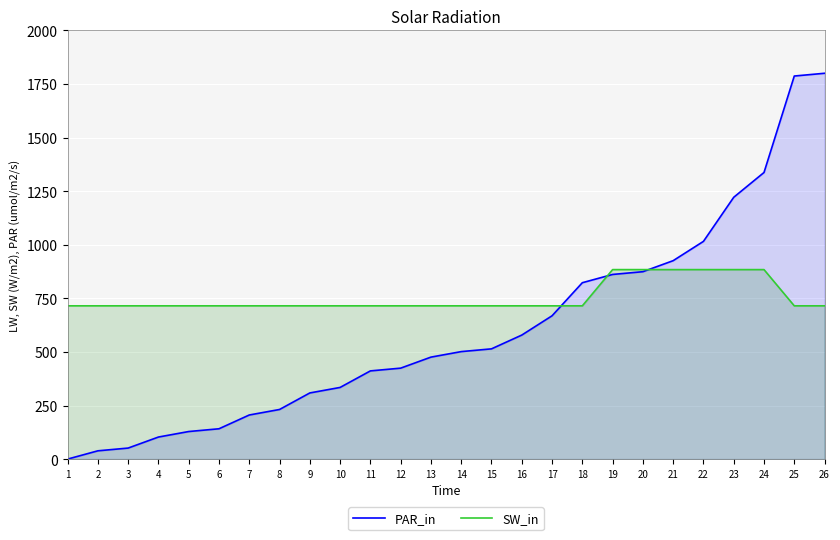

At which category does the chart reach its minimum across all series?

1